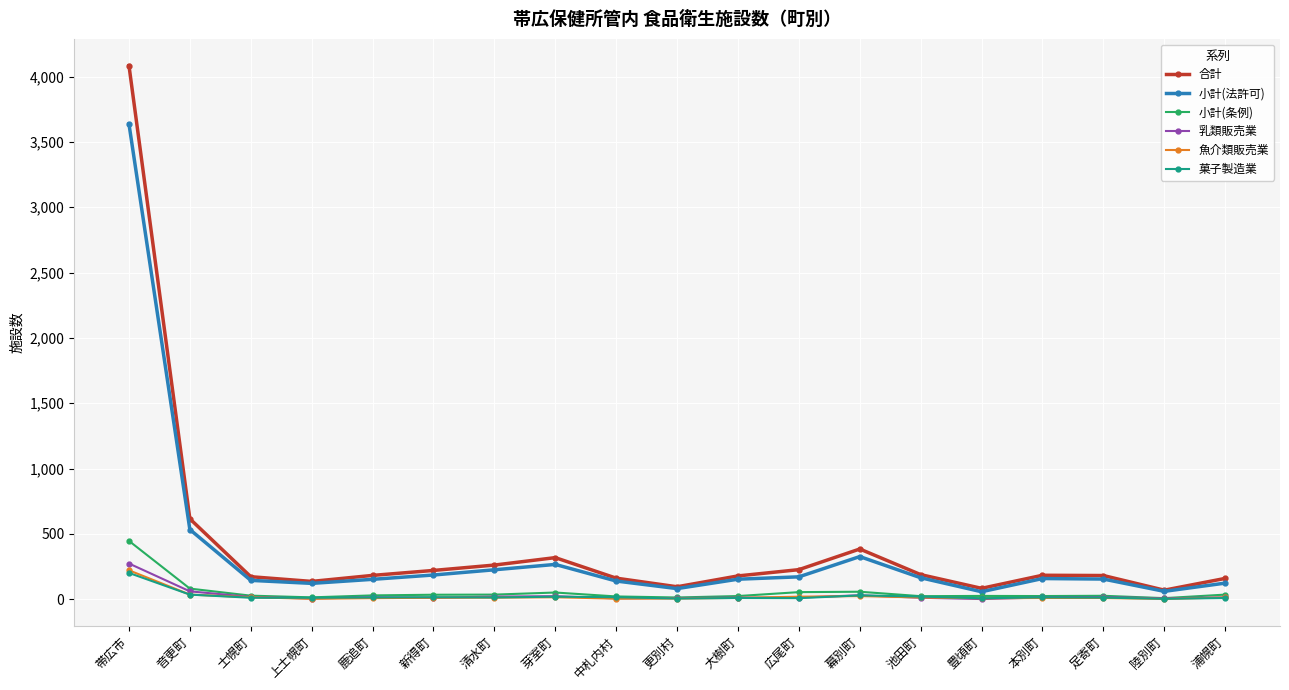

What is the difference between the maximum and second lowest values in the 乳類販売業 series?

268